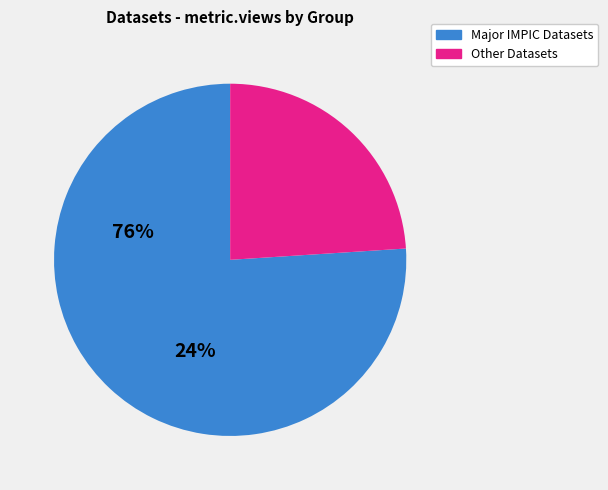

Is there a majority slice in this chart?

Yes